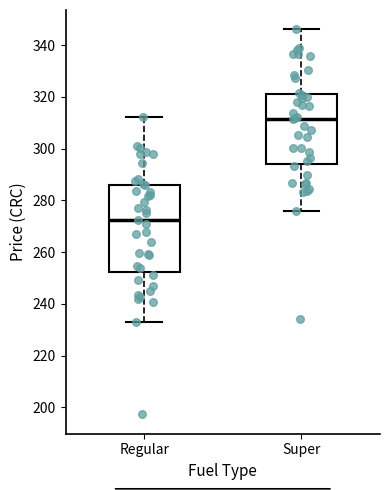

Reading left to right, transcribe this box plot: for each box, give where its median line is, the range the box spans, and where its two whiskers end, as read against the y-axis. The values are not printed on the chart, so give them approximately, as read against the axis.

Regular: median 272, box 252 to 286, whiskers 234 to 312
Super: median 312, box 294 to 322, whiskers 276 to 346